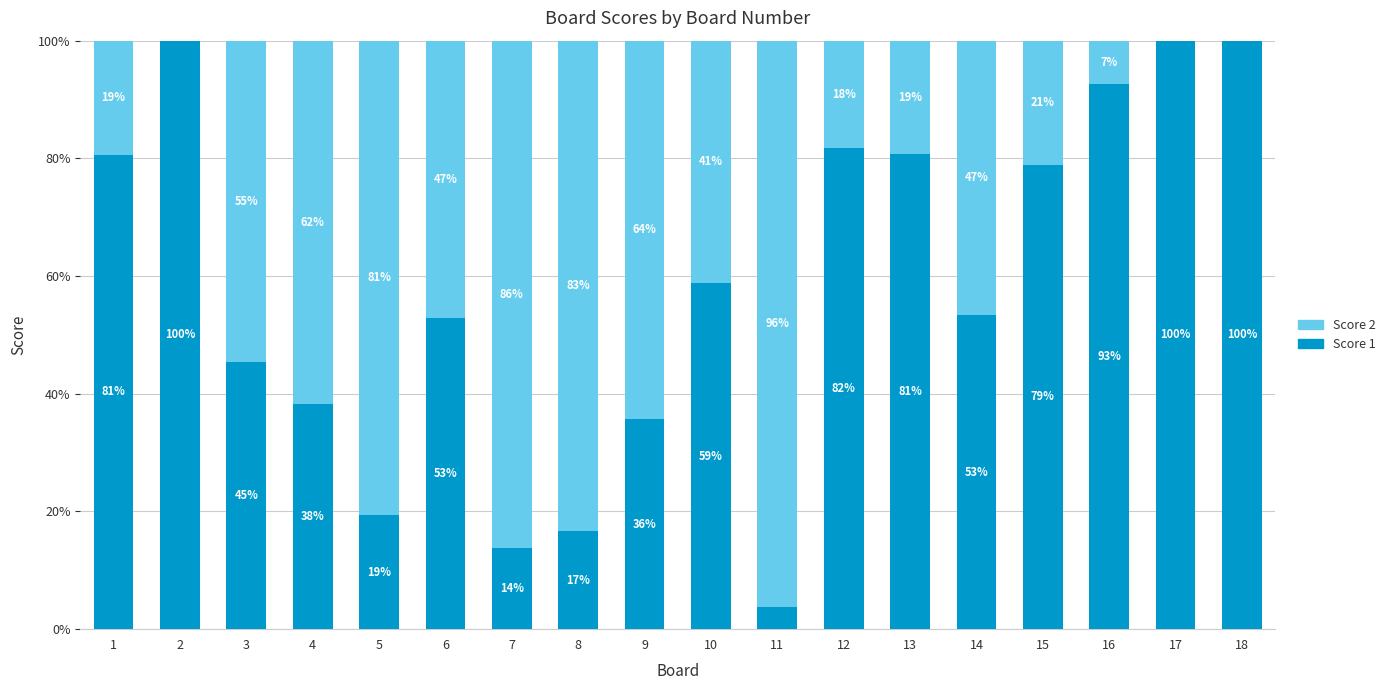

What is the maximum value for Score 1?

100.0